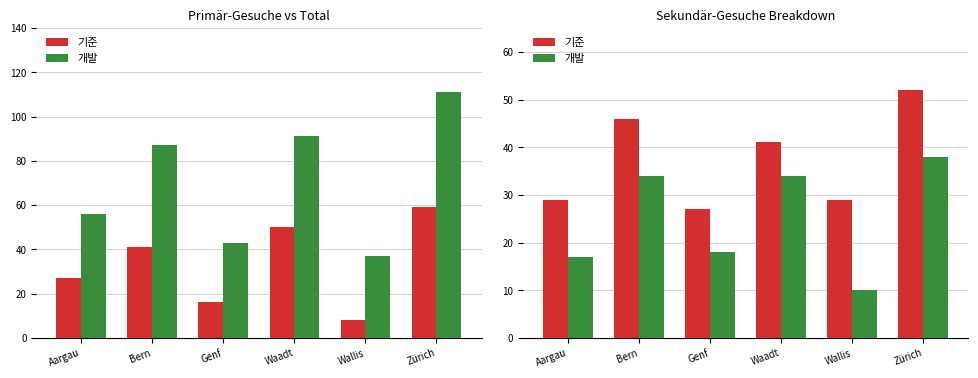

At which label does 기준 first exceed 41?

Bern